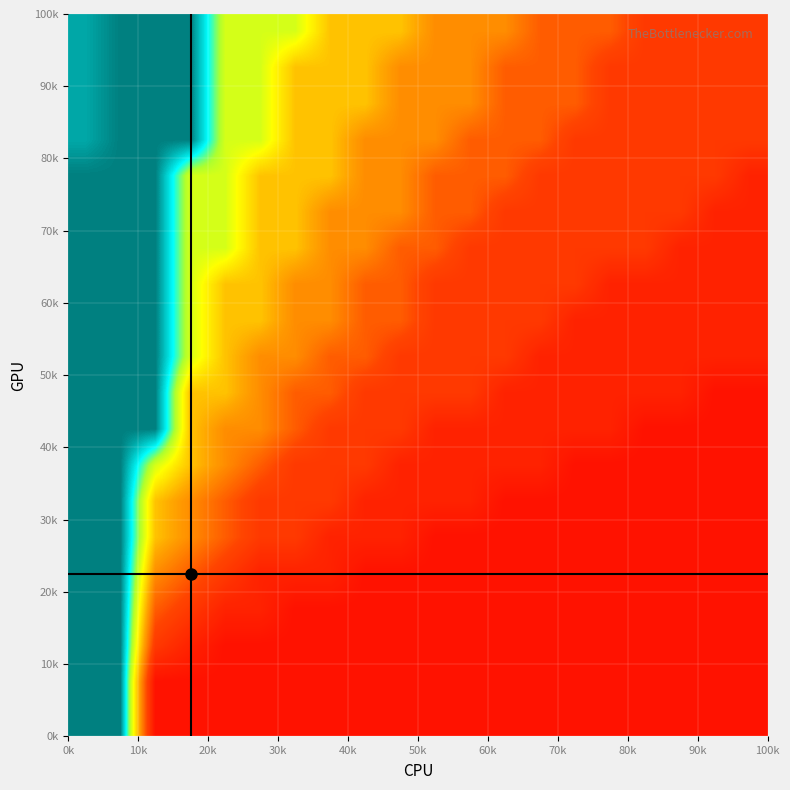

At how many categories does at least one series exceed 0?

20